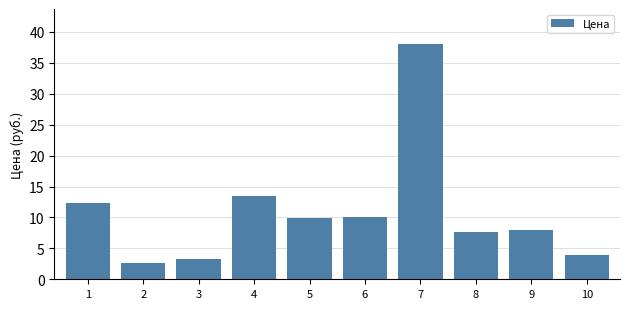

Reading left to right, what are all the values shown in this chart?

12.3	2.7	3.3	13.5	9.9	10.1	38.0	7.6	8.0	3.9